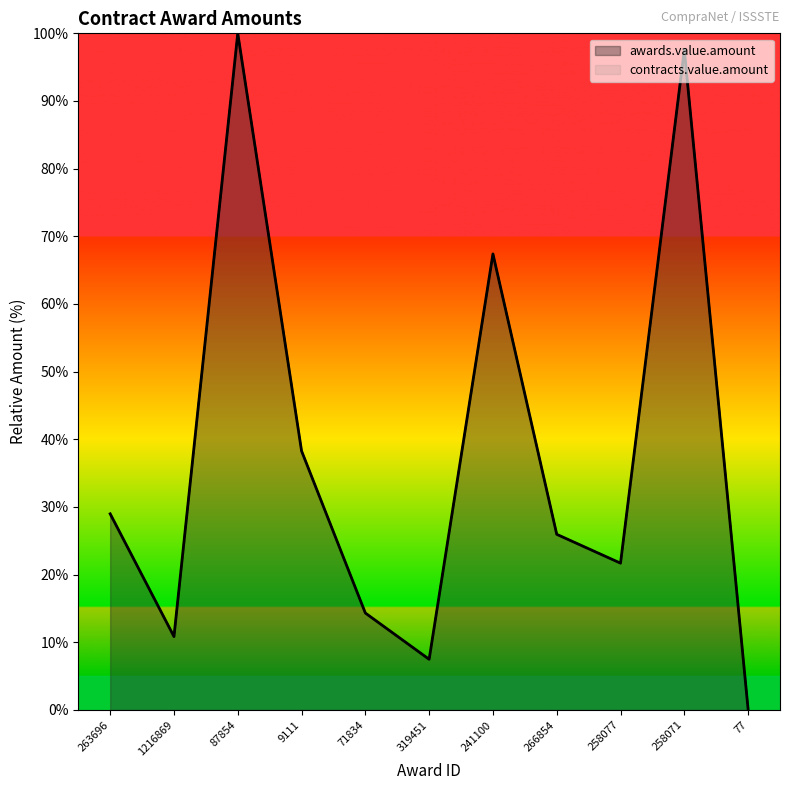

What is the total value across all series at 258077?

43.4